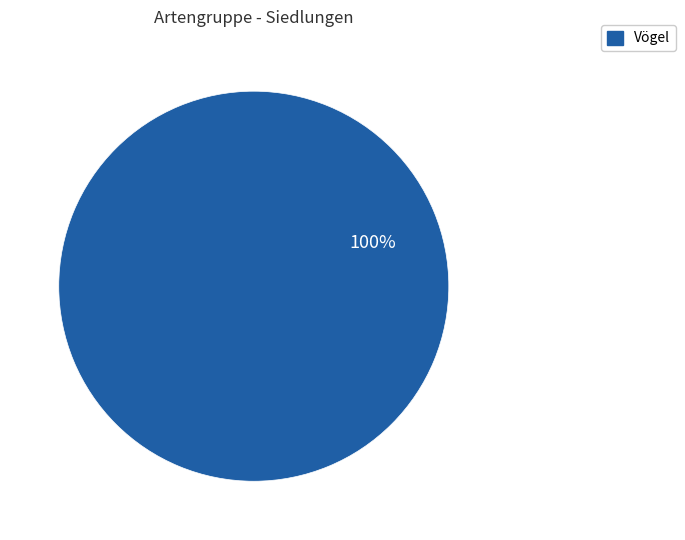

Is there any slice that represents more than half of the pie?

Yes